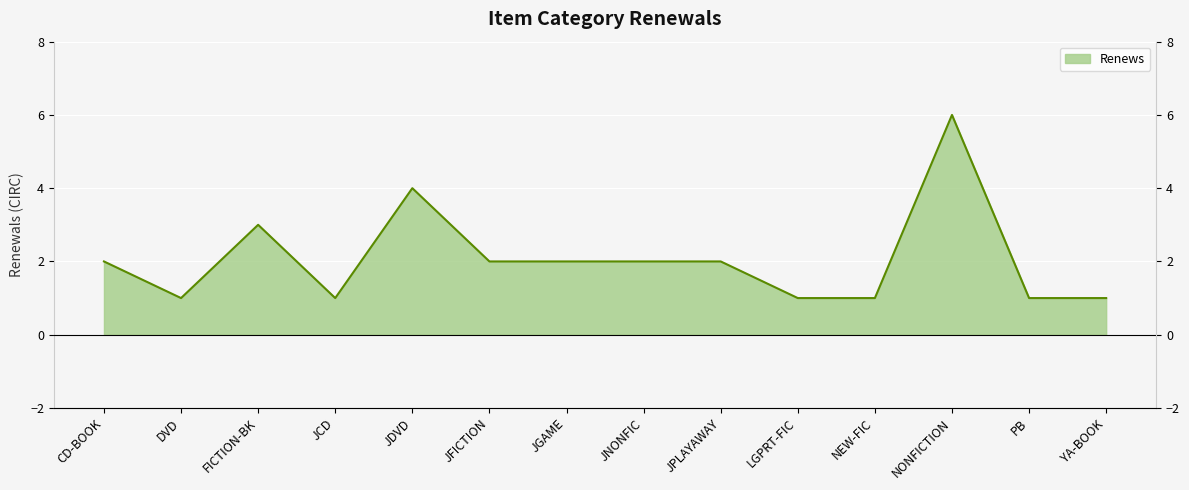

Reading left to right, what are all the values shown in this chart?

CD-BOOK=2	DVD=1	FICTION-BK=3	JCD=1	JDVD=4	JFICTION=2	JGAME=2	JNONFIC=2	JPLAYAWAY=2	LGPRT-FIC=1	NEW-FIC=1	NONFICTION=6	PB=1	YA-BOOK=1